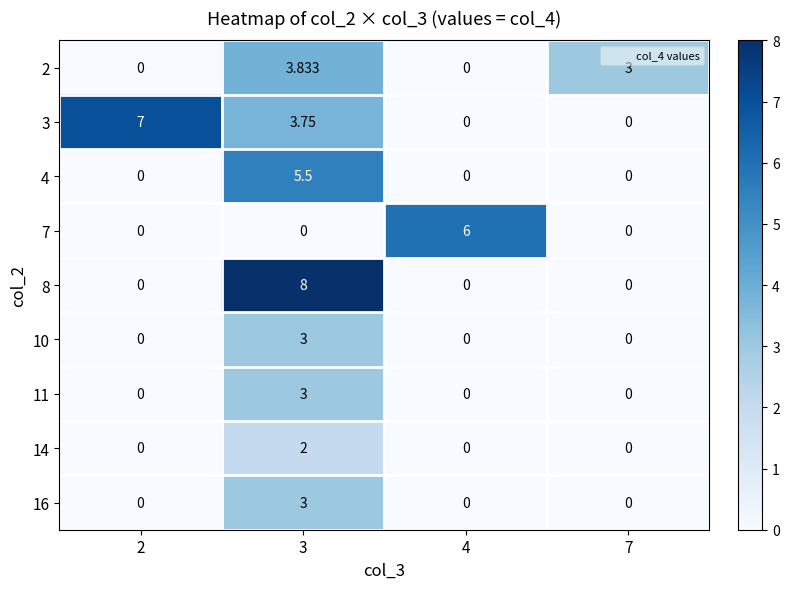

Is the value of 14 at 3 greater than the value of 8 at 3?

No